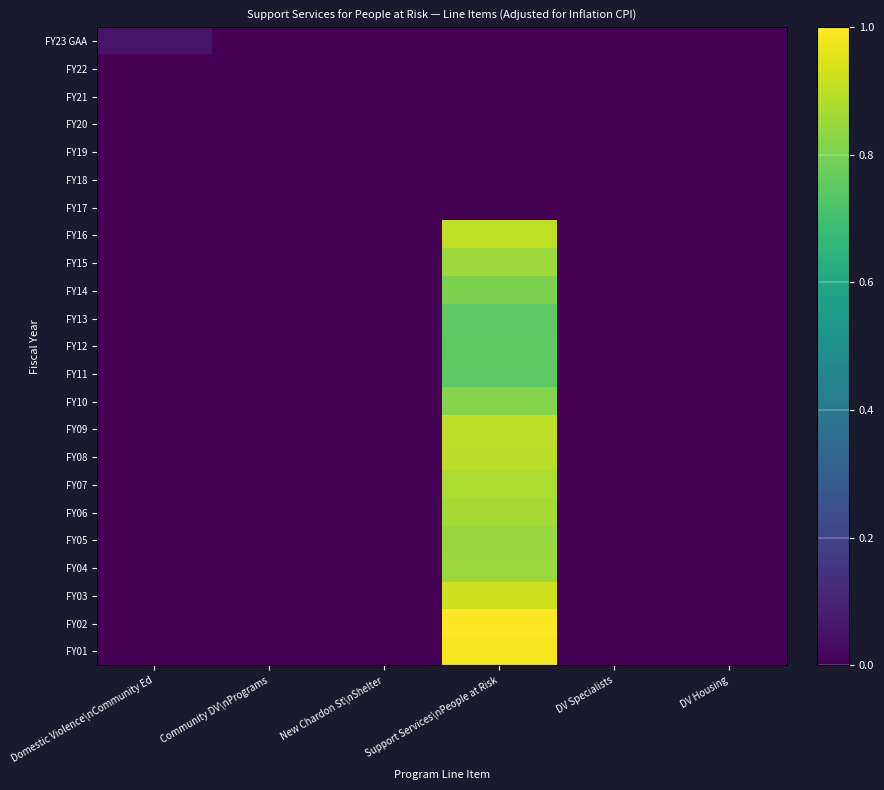

Reading left to right, transcribe all the data shown in this chart.

FY23 GAA: Domestic Violence\nCommunity Ed=0.1	Community DV\nPrograms=0.0	New Chardon St\nShelter=0.0	Support Services\nPeople at Risk=0.0	DV Specialists=0.0	DV Housing=0.0
FY22: Domestic Violence\nCommunity Ed=0.0	Community DV\nPrograms=0.0	New Chardon St\nShelter=0.0	Support Services\nPeople at Risk=0.0	DV Specialists=0.0	DV Housing=0.0
FY21: Domestic Violence\nCommunity Ed=0.0	Community DV\nPrograms=0.0	New Chardon St\nShelter=0.0	Support Services\nPeople at Risk=0.0	DV Specialists=0.0	DV Housing=0.0
FY20: Domestic Violence\nCommunity Ed=0.0	Community DV\nPrograms=0.0	New Chardon St\nShelter=0.0	Support Services\nPeople at Risk=0.0	DV Specialists=0.0	DV Housing=0.0
FY19: Domestic Violence\nCommunity Ed=0.0	Community DV\nPrograms=0.0	New Chardon St\nShelter=0.0	Support Services\nPeople at Risk=0.0	DV Specialists=0.0	DV Housing=0.0
FY18: Domestic Violence\nCommunity Ed=0.0	Community DV\nPrograms=0.0	New Chardon St\nShelter=0.0	Support Services\nPeople at Risk=0.0	DV Specialists=0.0	DV Housing=0.0
FY17: Domestic Violence\nCommunity Ed=0.0	Community DV\nPrograms=0.0	New Chardon St\nShelter=0.0	Support Services\nPeople at Risk=0.0	DV Specialists=0.0	DV Housing=0.0
FY16: Domestic Violence\nCommunity Ed=0.0	Community DV\nPrograms=0.0	New Chardon St\nShelter=0.0	Support Services\nPeople at Risk=0.9	DV Specialists=0.0	DV Housing=0.0
FY15: Domestic Violence\nCommunity Ed=0.0	Community DV\nPrograms=0.0	New Chardon St\nShelter=0.0	Support Services\nPeople at Risk=0.9	DV Specialists=0.0	DV Housing=0.0
FY14: Domestic Violence\nCommunity Ed=0.0	Community DV\nPrograms=0.0	New Chardon St\nShelter=0.0	Support Services\nPeople at Risk=0.8	DV Specialists=0.0	DV Housing=0.0
FY13: Domestic Violence\nCommunity Ed=0.0	Community DV\nPrograms=0.0	New Chardon St\nShelter=0.0	Support Services\nPeople at Risk=0.7	DV Specialists=0.0	DV Housing=0.0
FY12: Domestic Violence\nCommunity Ed=0.0	Community DV\nPrograms=0.0	New Chardon St\nShelter=0.0	Support Services\nPeople at Risk=0.8	DV Specialists=0.0	DV Housing=0.0
FY11: Domestic Violence\nCommunity Ed=0.0	Community DV\nPrograms=0.0	New Chardon St\nShelter=0.0	Support Services\nPeople at Risk=0.7	DV Specialists=0.0	DV Housing=0.0
FY10: Domestic Violence\nCommunity Ed=0.0	Community DV\nPrograms=0.0	New Chardon St\nShelter=0.0	Support Services\nPeople at Risk=0.8	DV Specialists=0.0	DV Housing=0.0
FY09: Domestic Violence\nCommunity Ed=0.0	Community DV\nPrograms=0.0	New Chardon St\nShelter=0.0	Support Services\nPeople at Risk=0.9	DV Specialists=0.0	DV Housing=0.0
FY08: Domestic Violence\nCommunity Ed=0.0	Community DV\nPrograms=0.0	New Chardon St\nShelter=0.0	Support Services\nPeople at Risk=0.9	DV Specialists=0.0	DV Housing=0.0
FY07: Domestic Violence\nCommunity Ed=0.0	Community DV\nPrograms=0.0	New Chardon St\nShelter=0.0	Support Services\nPeople at Risk=0.9	DV Specialists=0.0	DV Housing=0.0
FY06: Domestic Violence\nCommunity Ed=0.0	Community DV\nPrograms=0.0	New Chardon St\nShelter=0.0	Support Services\nPeople at Risk=0.9	DV Specialists=0.0	DV Housing=0.0
FY05: Domestic Violence\nCommunity Ed=0.0	Community DV\nPrograms=0.0	New Chardon St\nShelter=0.0	Support Services\nPeople at Risk=0.8	DV Specialists=0.0	DV Housing=0.0
FY04: Domestic Violence\nCommunity Ed=0.0	Community DV\nPrograms=0.0	New Chardon St\nShelter=0.0	Support Services\nPeople at Risk=0.9	DV Specialists=0.0	DV Housing=0.0
FY03: Domestic Violence\nCommunity Ed=0.0	Community DV\nPrograms=0.0	New Chardon St\nShelter=0.0	Support Services\nPeople at Risk=0.9	DV Specialists=0.0	DV Housing=0.0
FY02: Domestic Violence\nCommunity Ed=0.0	Community DV\nPrograms=0.0	New Chardon St\nShelter=0.0	Support Services\nPeople at Risk=1.0	DV Specialists=0.0	DV Housing=0.0
FY01: Domestic Violence\nCommunity Ed=0.0	Community DV\nPrograms=0.0	New Chardon St\nShelter=0.0	Support Services\nPeople at Risk=1.0	DV Specialists=0.0	DV Housing=0.0